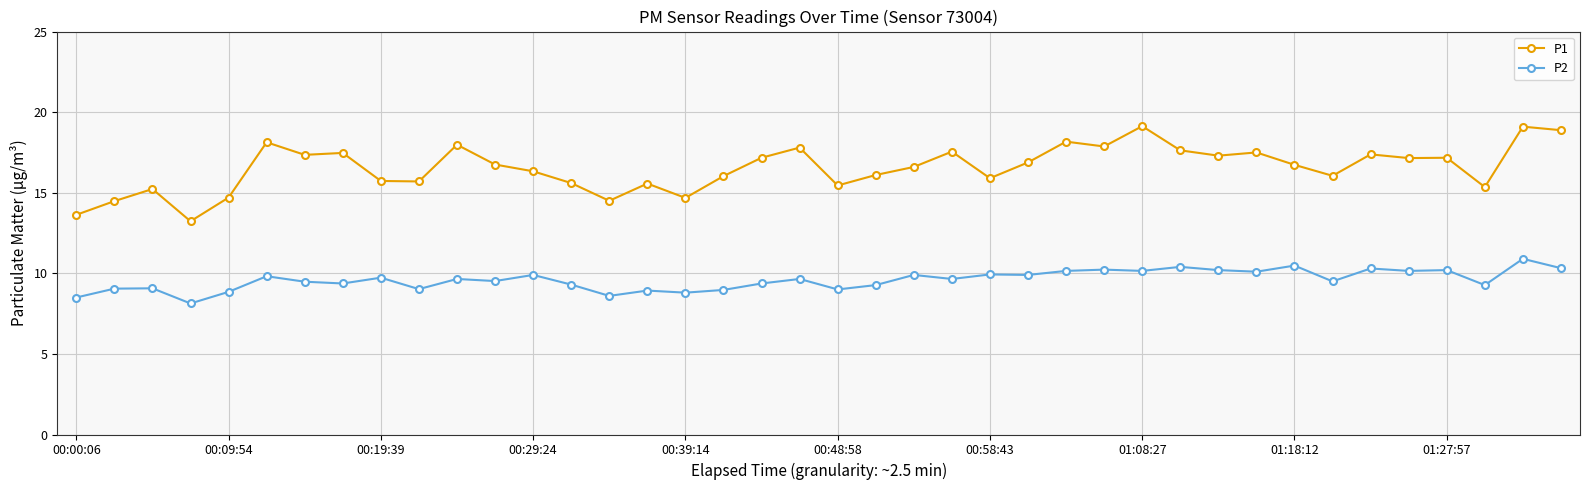

Which series has the widest spread of values?

P1